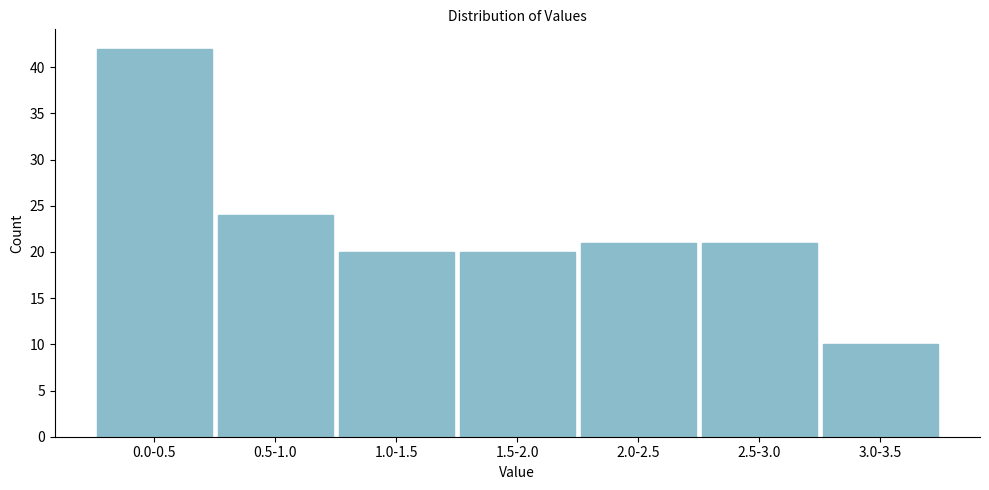

Reading right to left, what are all the values shown in this chart?

3.0-3.5=10	2.5-3.0=21	2.0-2.5=21	1.5-2.0=20	1.0-1.5=20	0.5-1.0=24	0.0-0.5=42